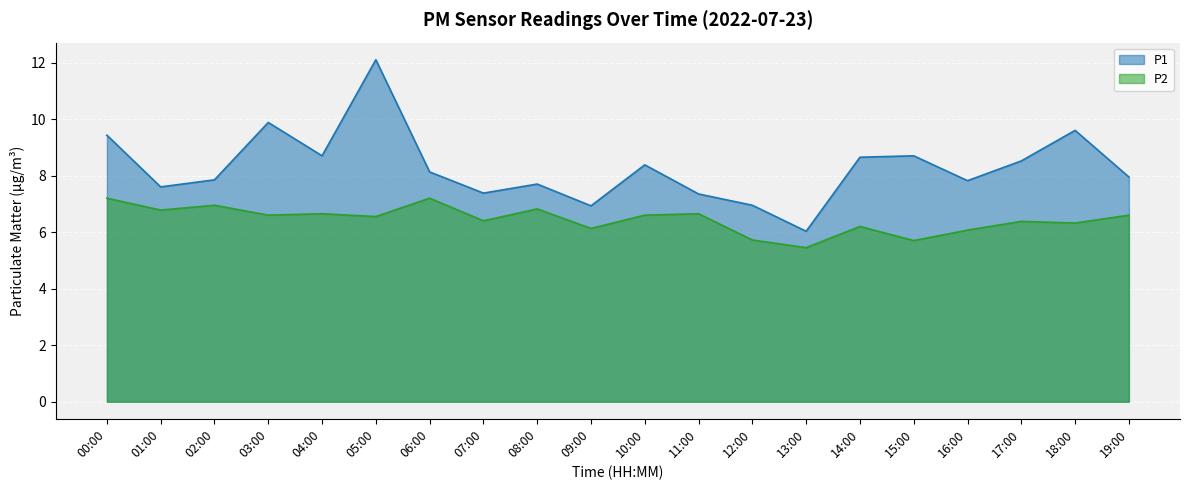

Reading left to right, transcribe all the data shown in this chart.

P1: 00:00=9.4	01:00=7.6	02:00=7.8	03:00=9.9	04:00=8.7	05:00=12.1	06:00=8.1	07:00=7.4	08:00=7.7	09:00=6.9	10:00=8.4	11:00=7.3	12:00=7.0	13:00=6.0	14:00=8.7	15:00=8.7	16:00=7.8	17:00=8.5	18:00=9.6	19:00=8.0
P2: 00:00=7.2	01:00=6.8	02:00=7.0	03:00=6.6	04:00=6.7	05:00=6.5	06:00=7.2	07:00=6.4	08:00=6.8	09:00=6.1	10:00=6.6	11:00=6.7	12:00=5.7	13:00=5.5	14:00=6.2	15:00=5.7	16:00=6.1	17:00=6.4	18:00=6.3	19:00=6.6